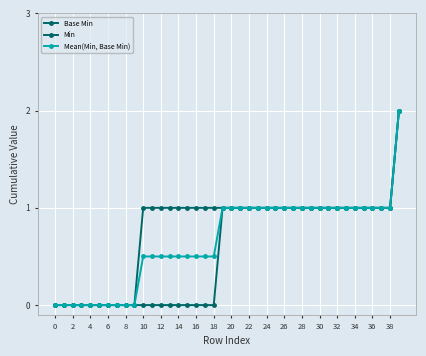

Rank the series by their average value, from highest to lowest.

Base Min, Mean(Min, Base Min), Min